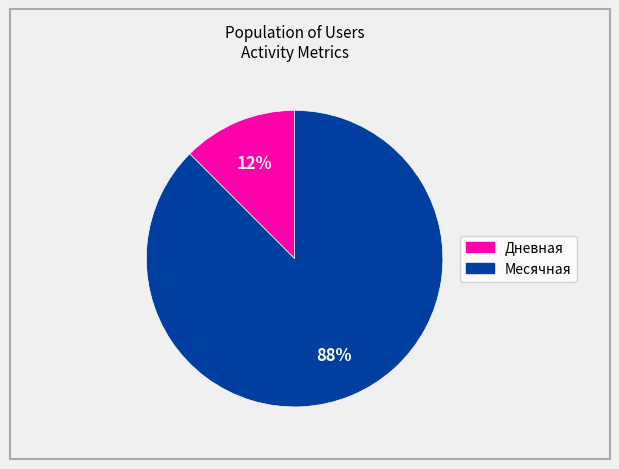

Is there a majority slice in this chart?

Yes